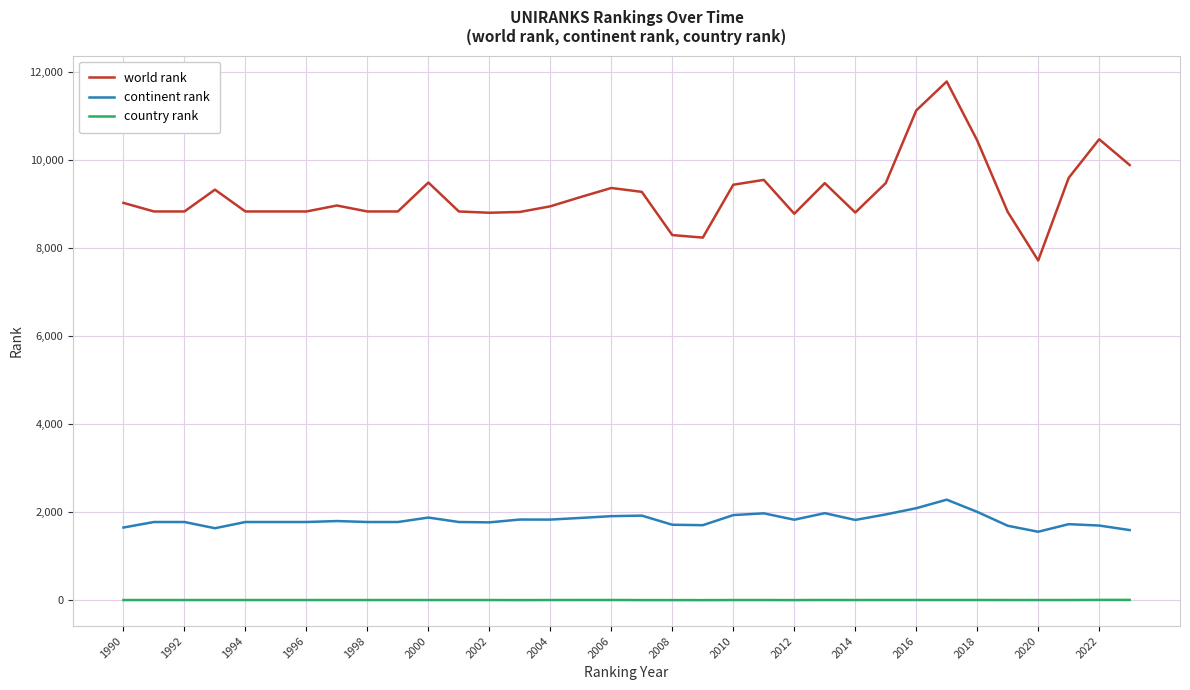

Which series has the widest spread of values?

world rank